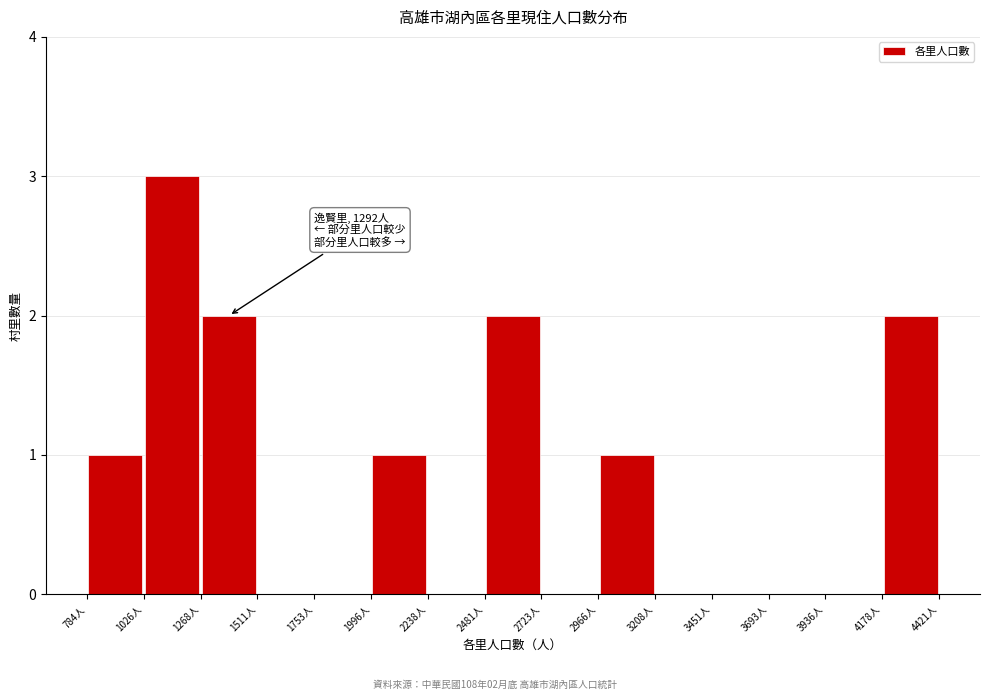

Which range on the x-axis has the tallest bar?

1050 to 1250